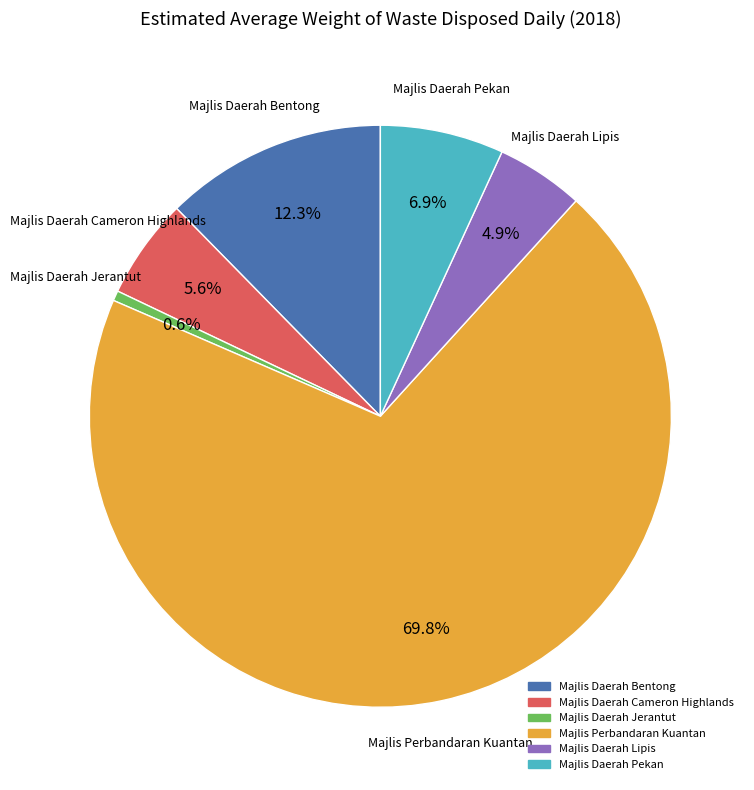

Does any single category account for the majority?

Yes